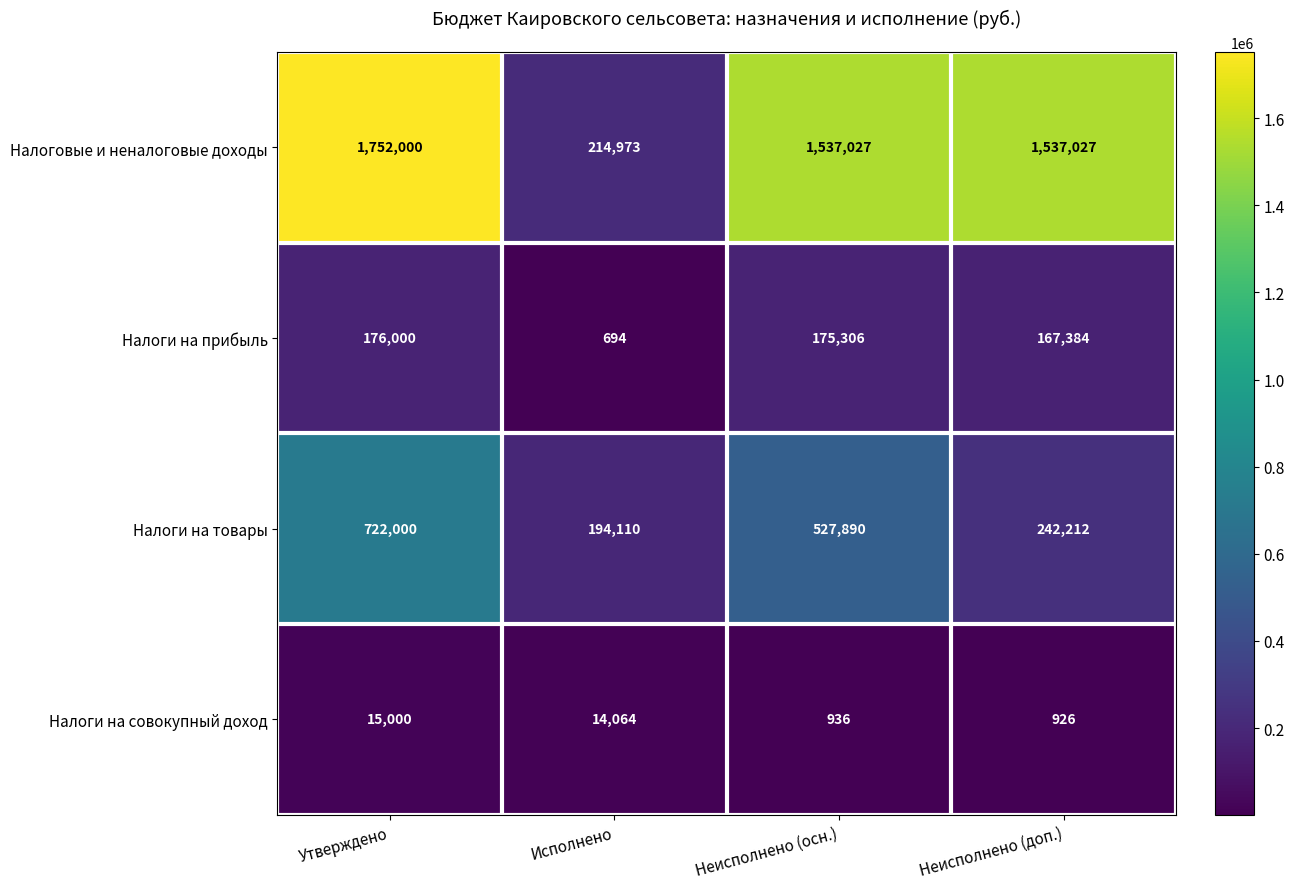

What is the sum of the Налоги на совокупный доход values at Утверждено and Исполнено?

29064